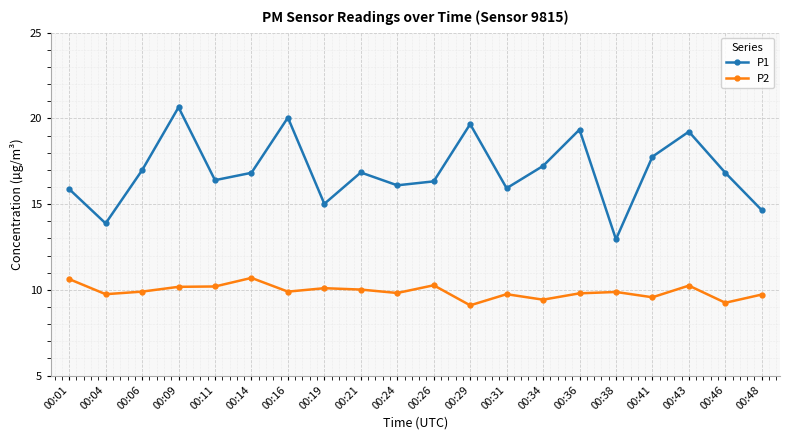

What is the difference between the P2 values at 00:36 and 00:14?

0.9